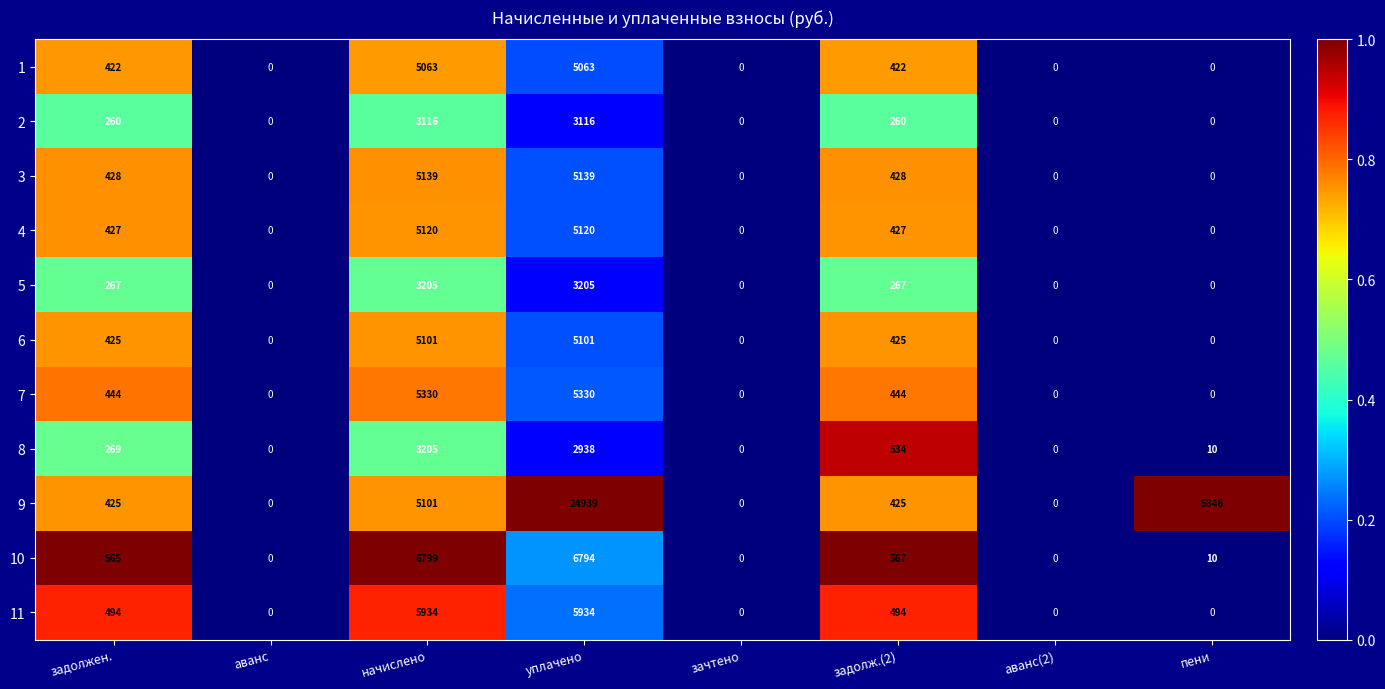

What is the greatest value displayed?

24939